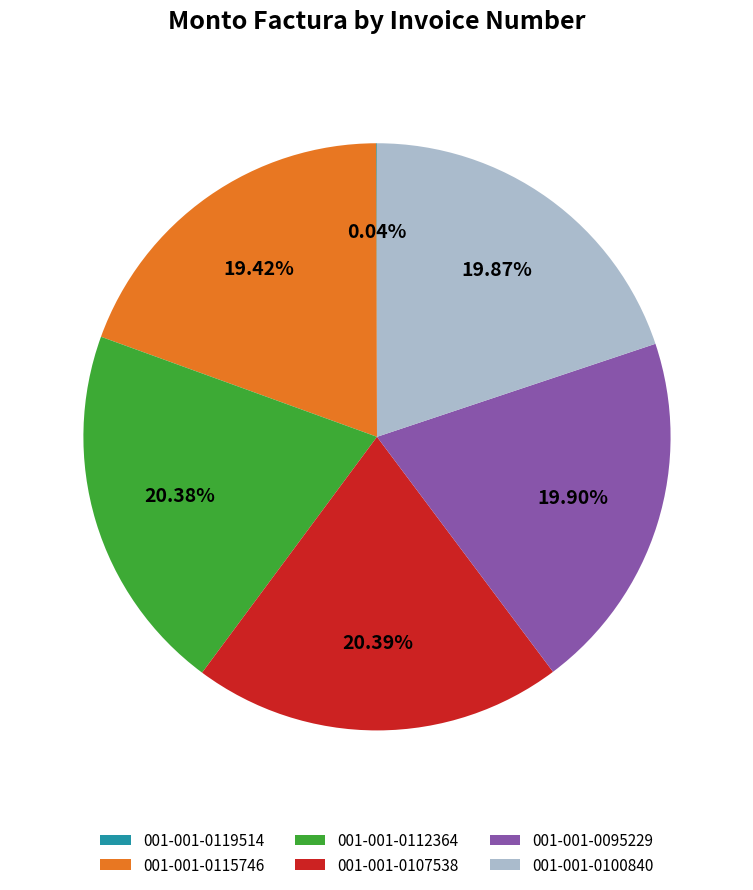

Do 001-001-0095229 and 001-001-0107538 together represent more than half of the pie?

No